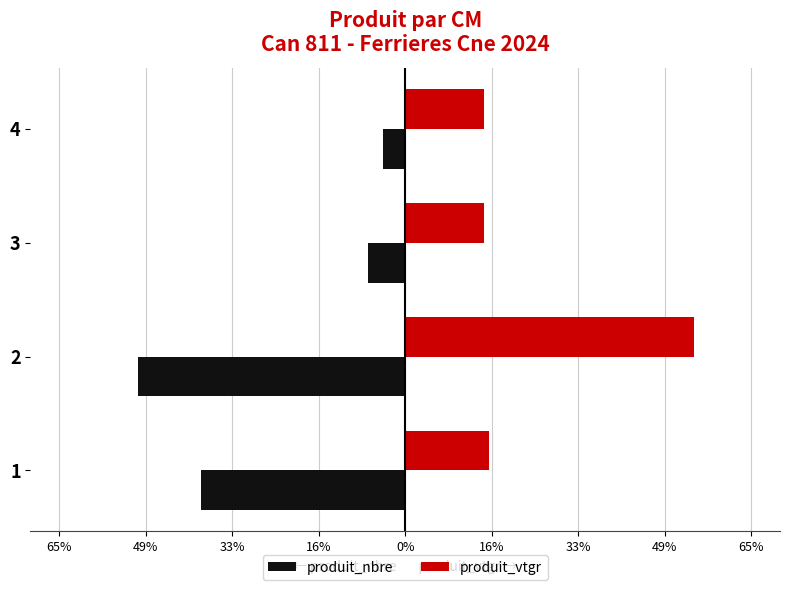

What is the greatest value displayed?

54.4